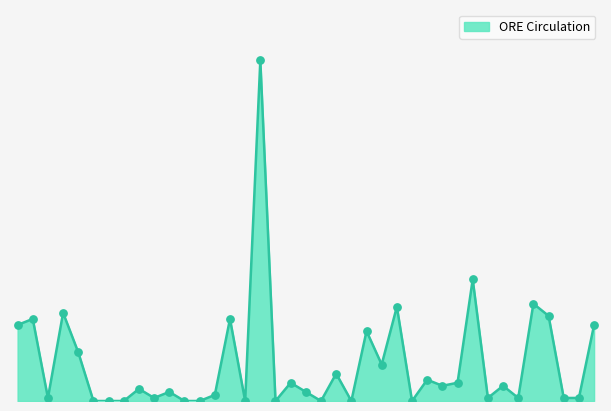

Is this an area chart (filled region under the line)?

Yes